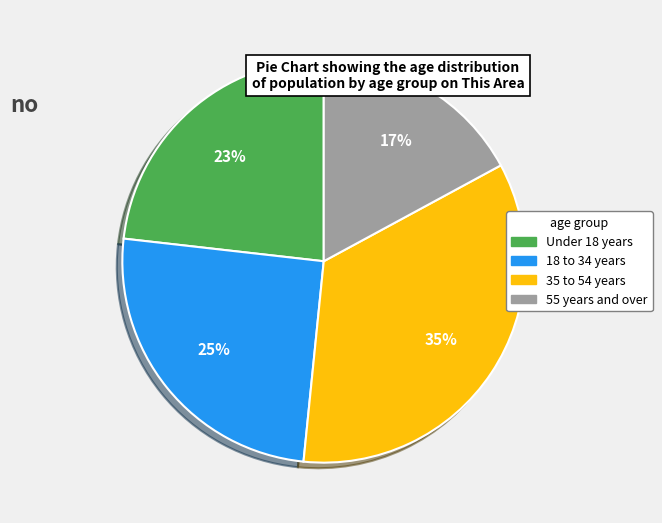

Is there a majority slice in this chart?

No